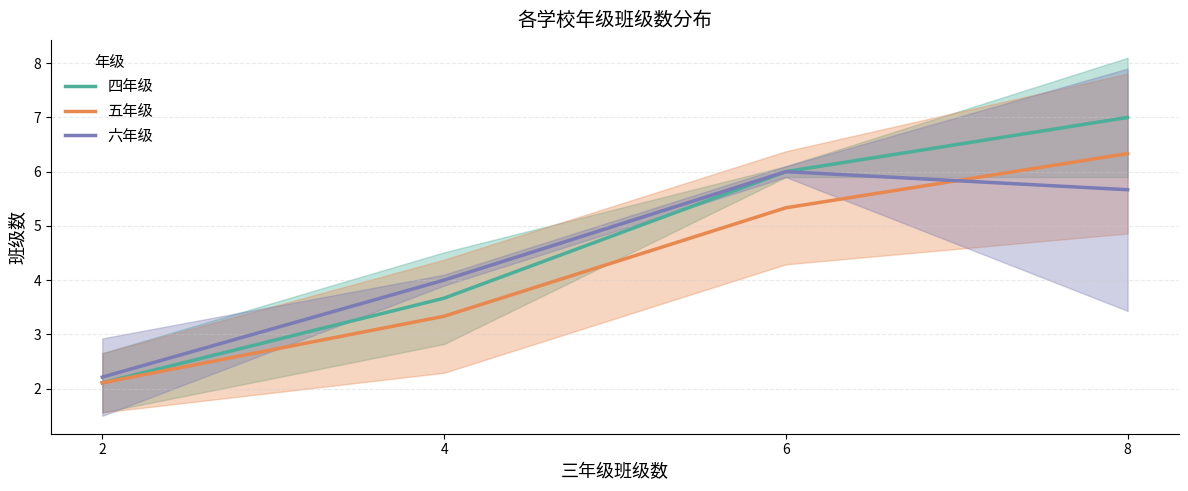

Which series changed the most between 4 and 6?

四年级